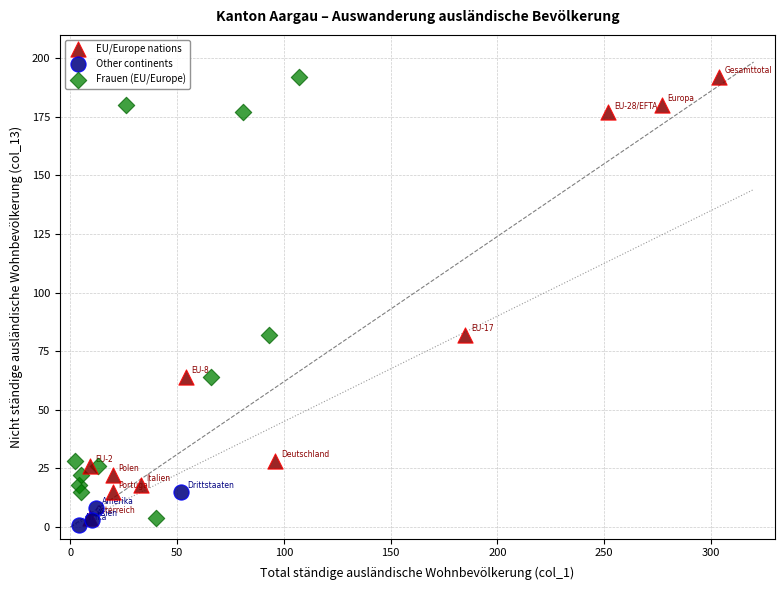

What are all the series names shown in the legend?

EU/Europe nations, Other continents, Frauen (EU/Europe)